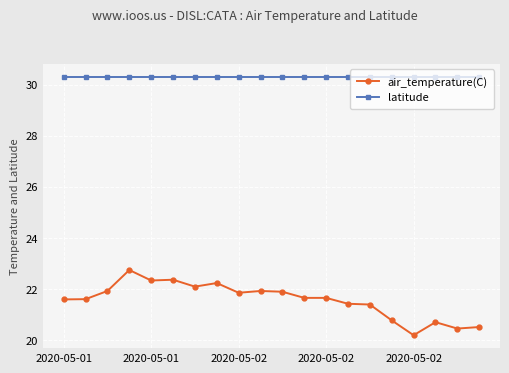

What is the value of the latitude point at the 6th from the left?

30.3